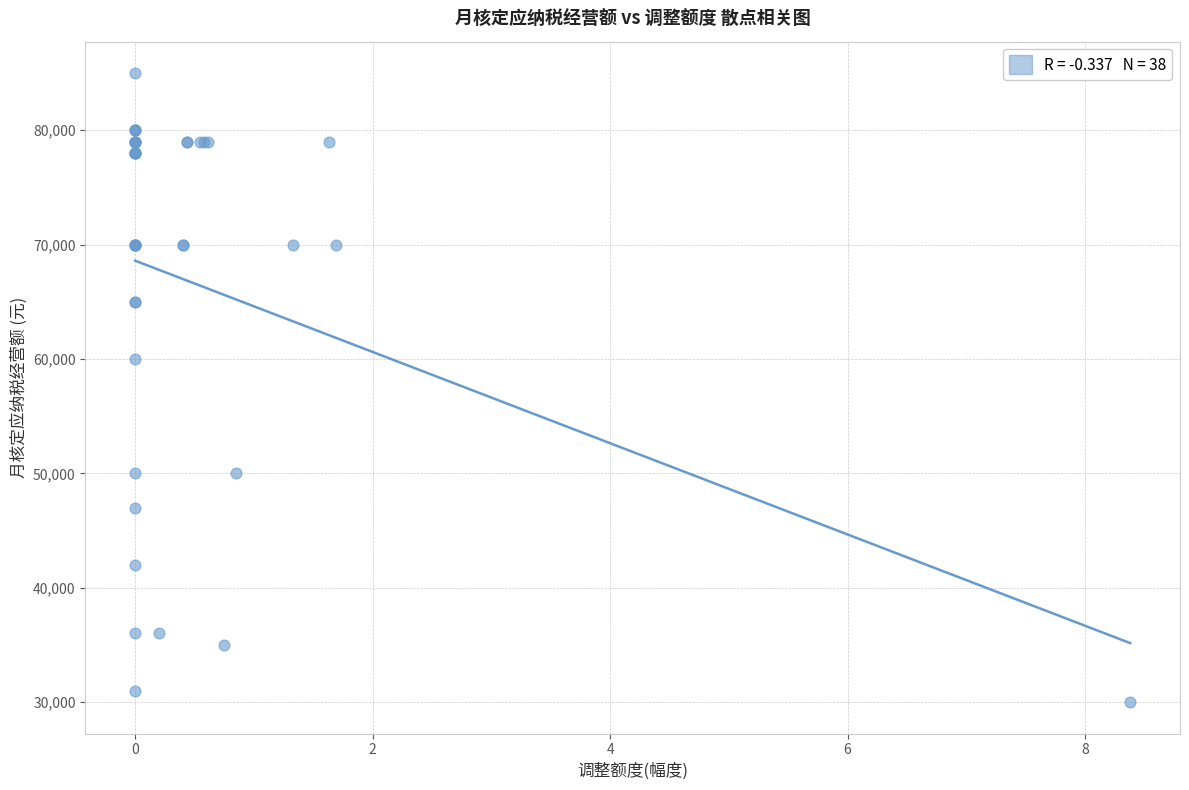

What Y value in the scatter plot is closest to 57500?

60000